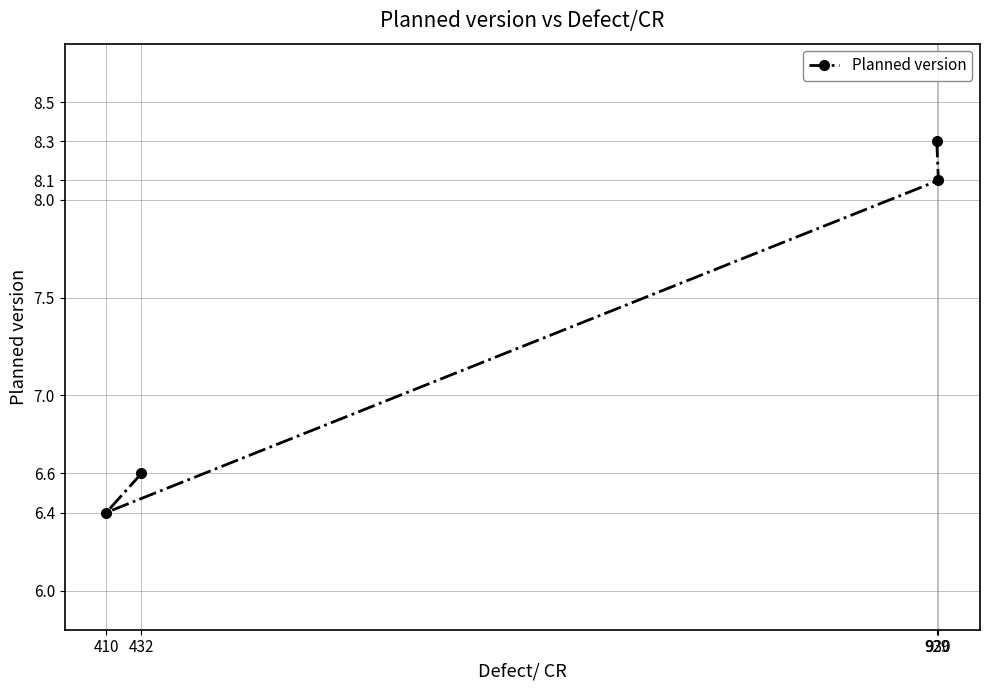

What is the difference between the maximum and second lowest values?

1.7